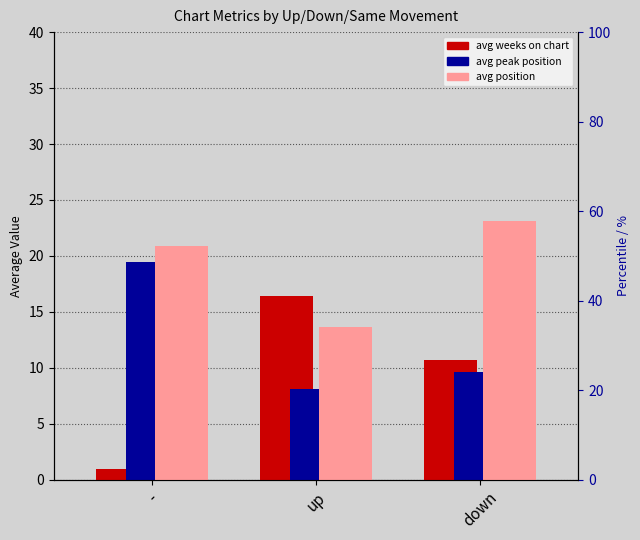

Does the chart contain any negative values?

No